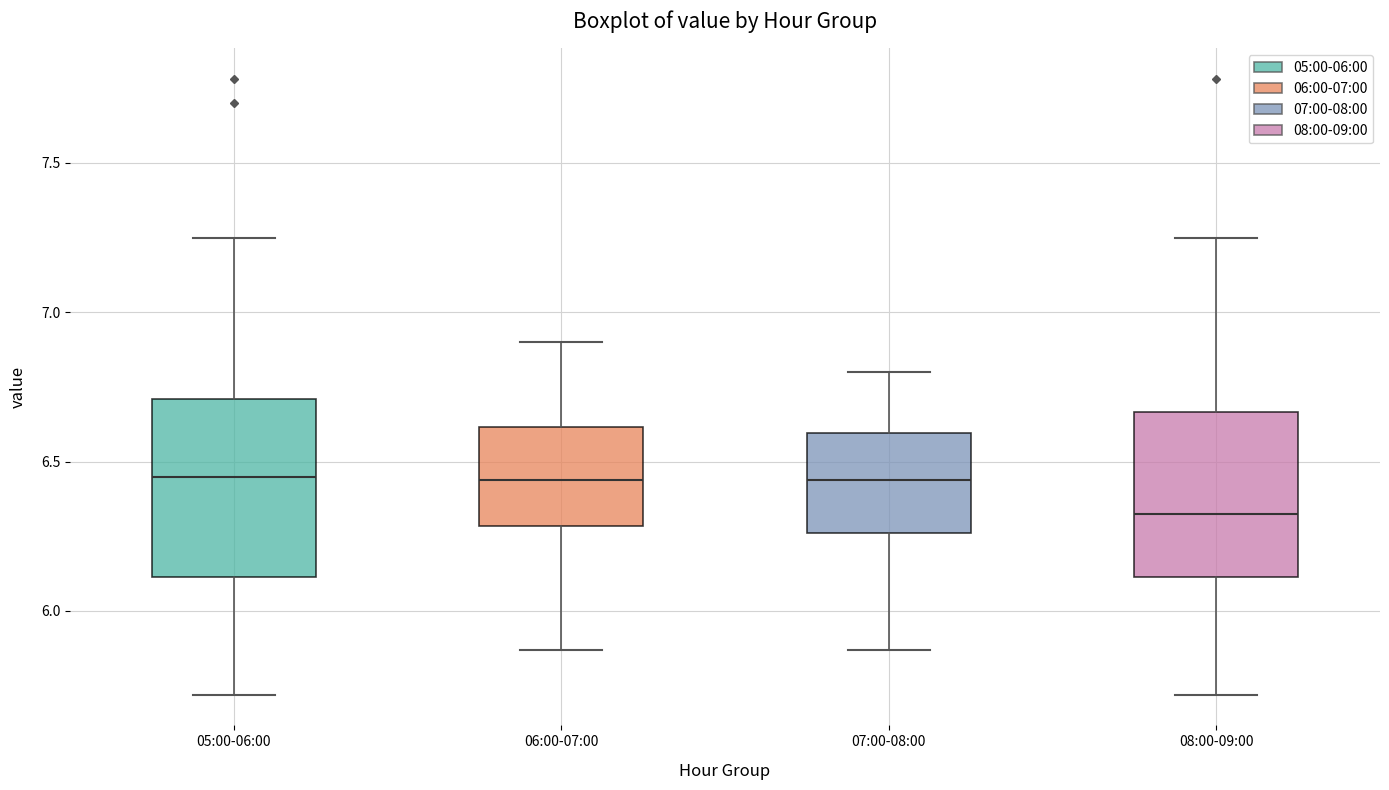

Reading left to right, read every box against the y-axis: the position of its median line, the range the box covers, and the ends of its whiskers. The values are not printed on the chart, so give them approximately, as read against the axis.

05:00-06:00: median 6.45, box 6.10 to 6.70, whiskers 5.70 to 7.25
06:00-07:00: median 6.45, box 6.30 to 6.60, whiskers 5.85 to 6.90
07:00-08:00: median 6.45, box 6.25 to 6.60, whiskers 5.85 to 6.80
08:00-09:00: median 6.35, box 6.10 to 6.65, whiskers 5.70 to 7.25